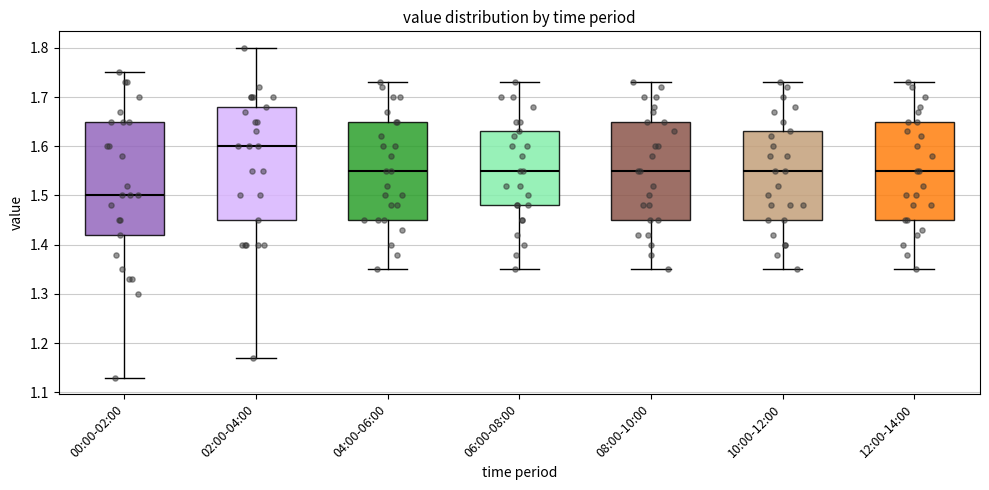

Which box has the highest median line?

02:00-04:00